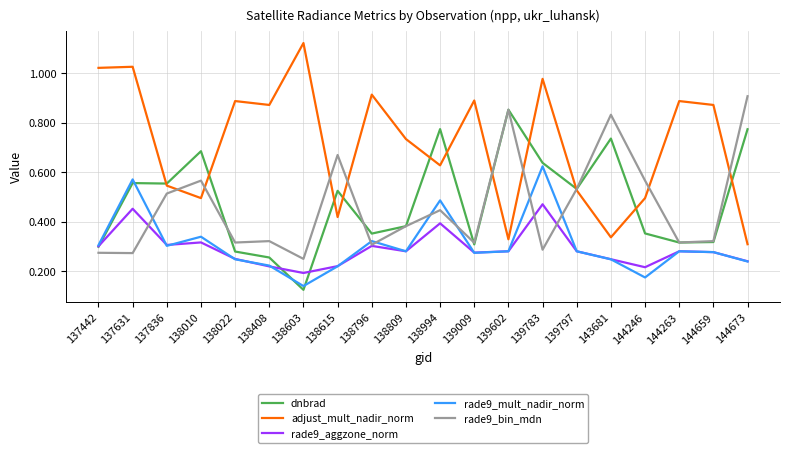

Is the value of adjust_mult_nadir_norm at 138022 greater than the value of rade9_mult_nadir_norm at 144246?

Yes